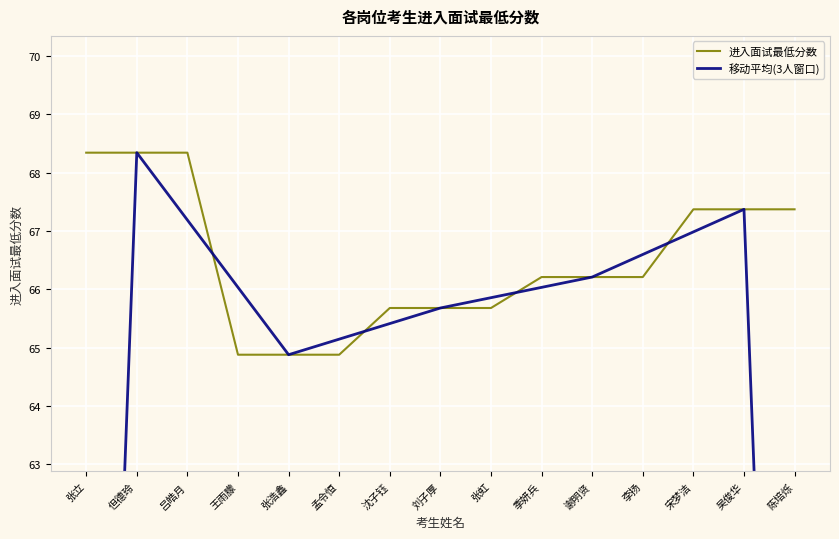

True or false: 进入面试最低分数 and 移动平均(3人窗口) cross at least once.

True